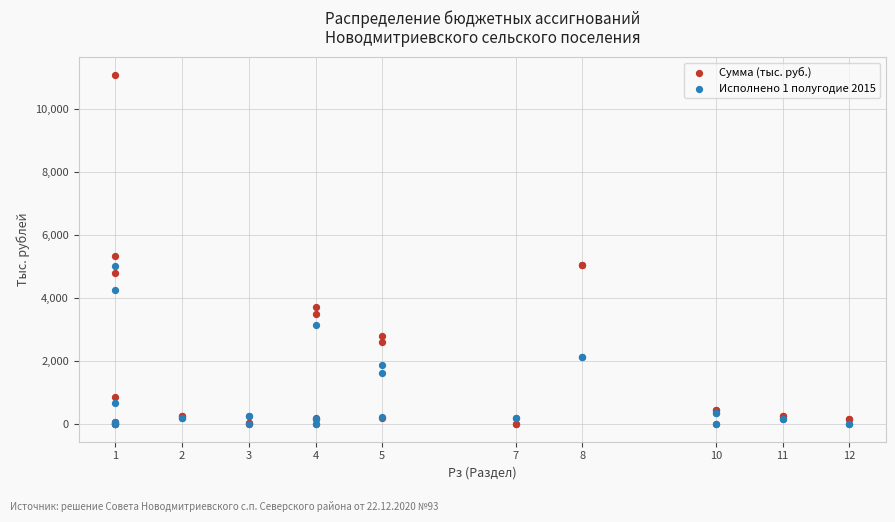

Which series has the widest spread of Y values?

Сумма (тыс. руб.)